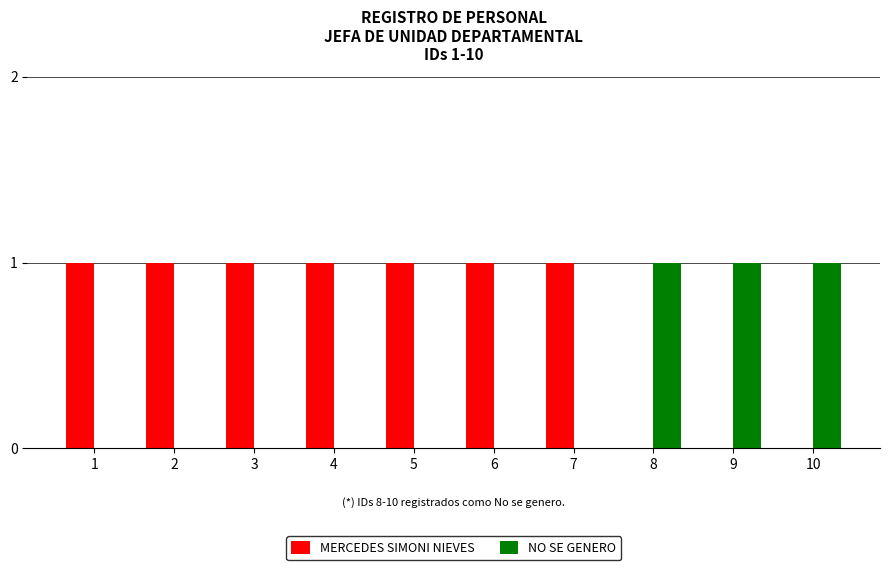

Reading left to right, extract all data points from this chart.

MERCEDES SIMONI NIEVES: 1=1	2=1	3=1	4=1	5=1	6=1	7=1	8=0	9=0	10=0
NO SE GENERO: 1=0	2=0	3=0	4=0	5=0	6=0	7=0	8=1	9=1	10=1